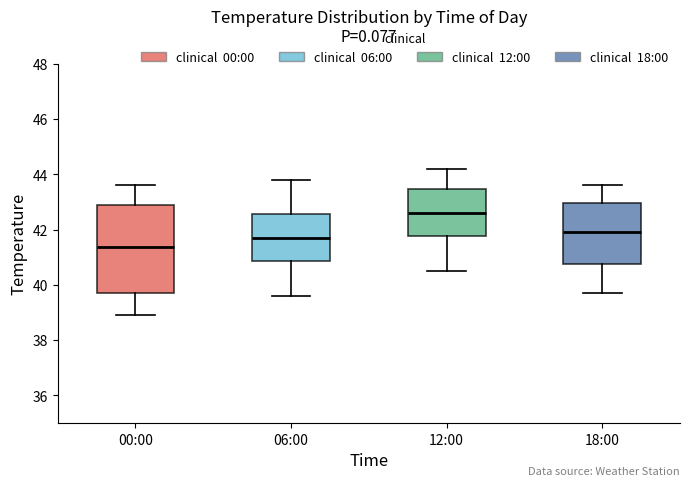

Which box is the tallest, from its lower edge to its upper edge?

00:00